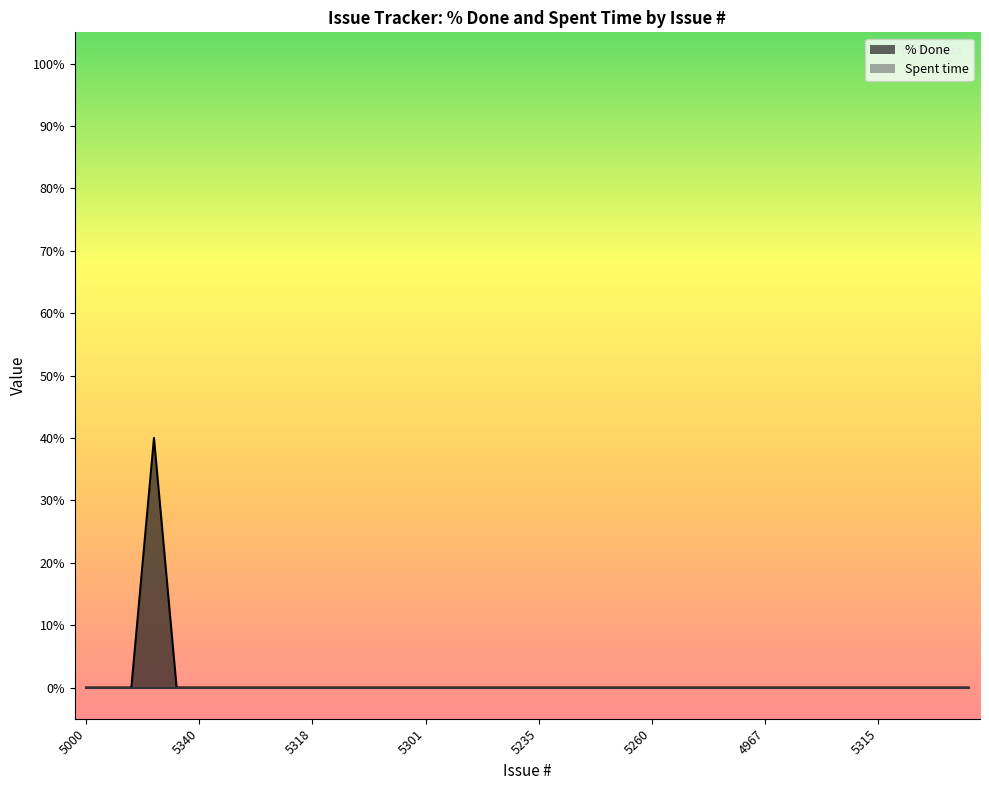

What is the difference between the maximum and minimum values?

40